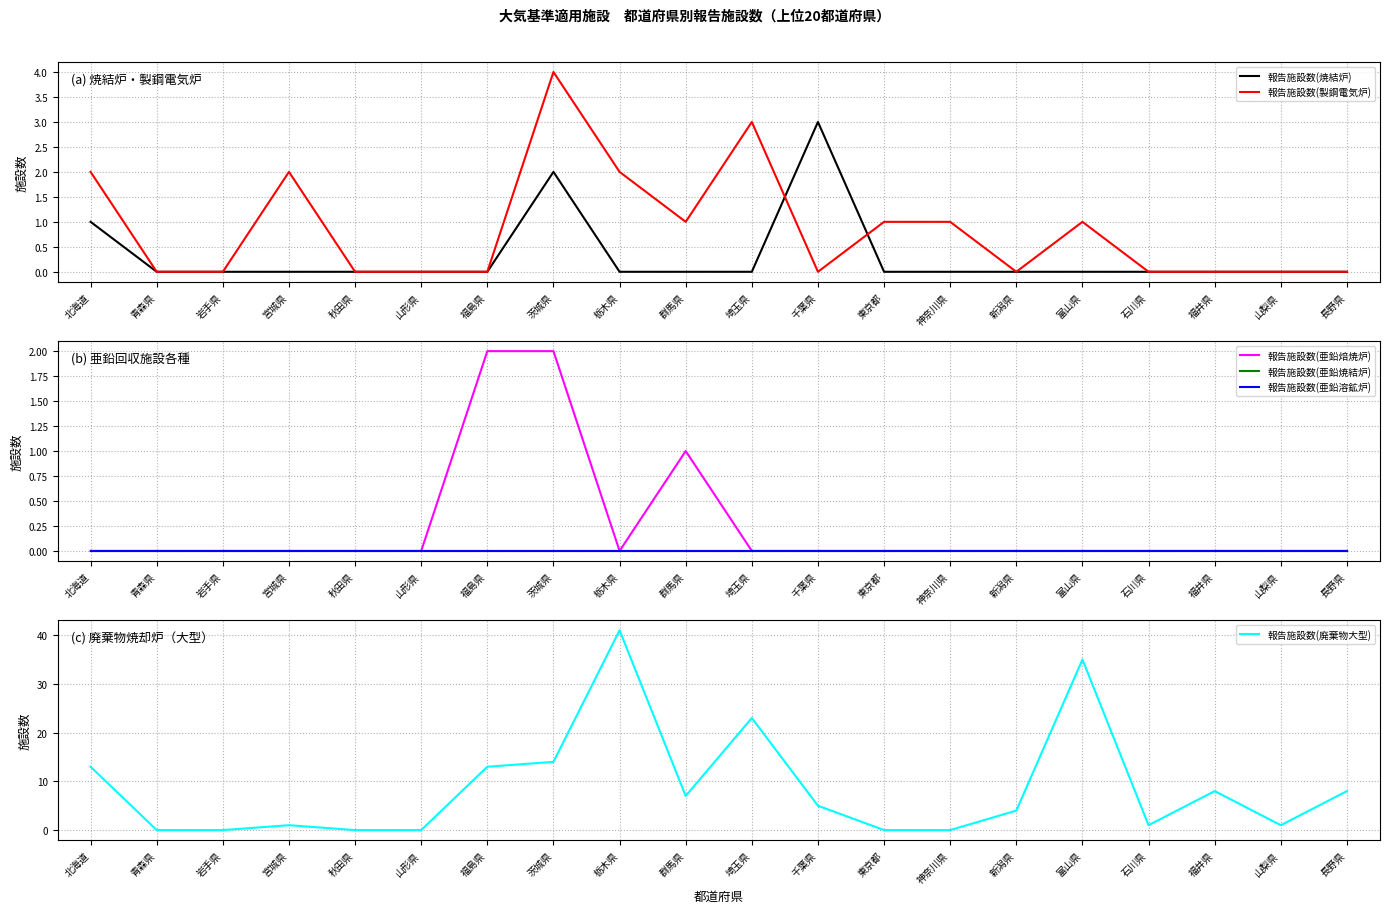

The 報告施設数(亜鉛焙焼炉) series shows 0 at 青森県. True or false?

True